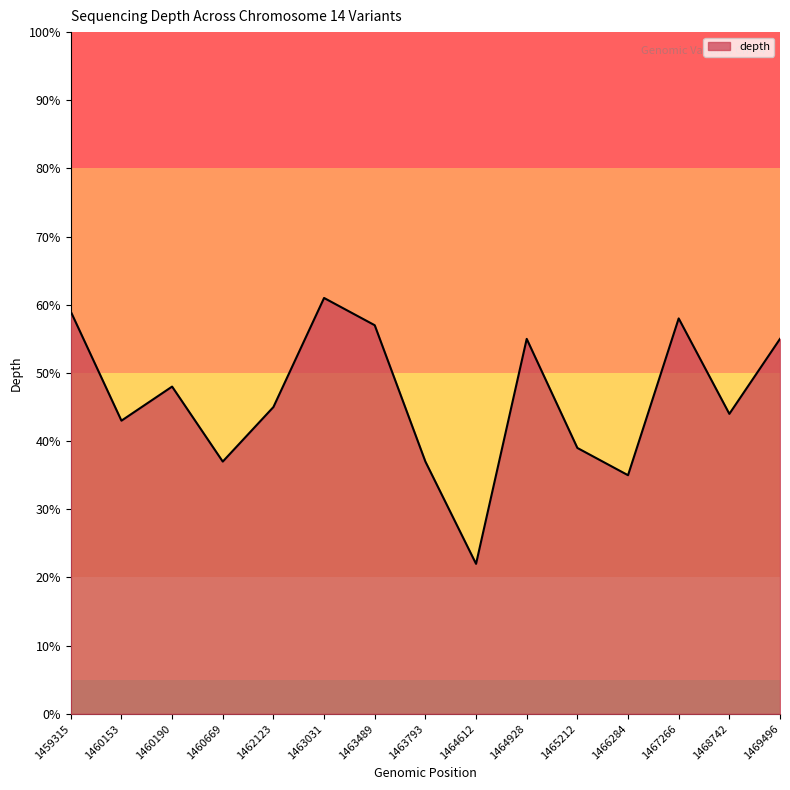

Where does the data first go above 45?

1459315